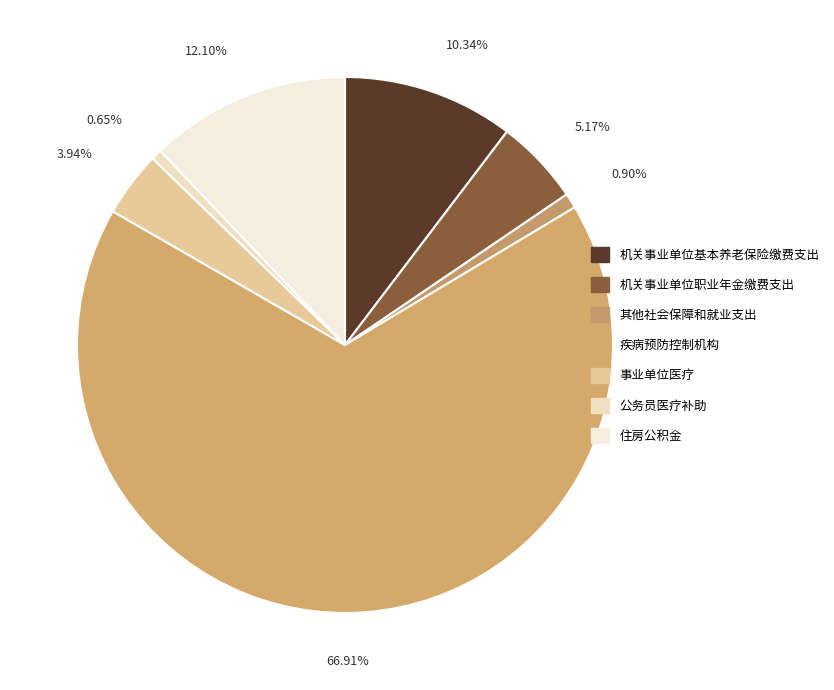

To the nearest percent, what is the difference between the 其他社会保障和就业支出 and 事业单位医疗 slice percentages?

3%